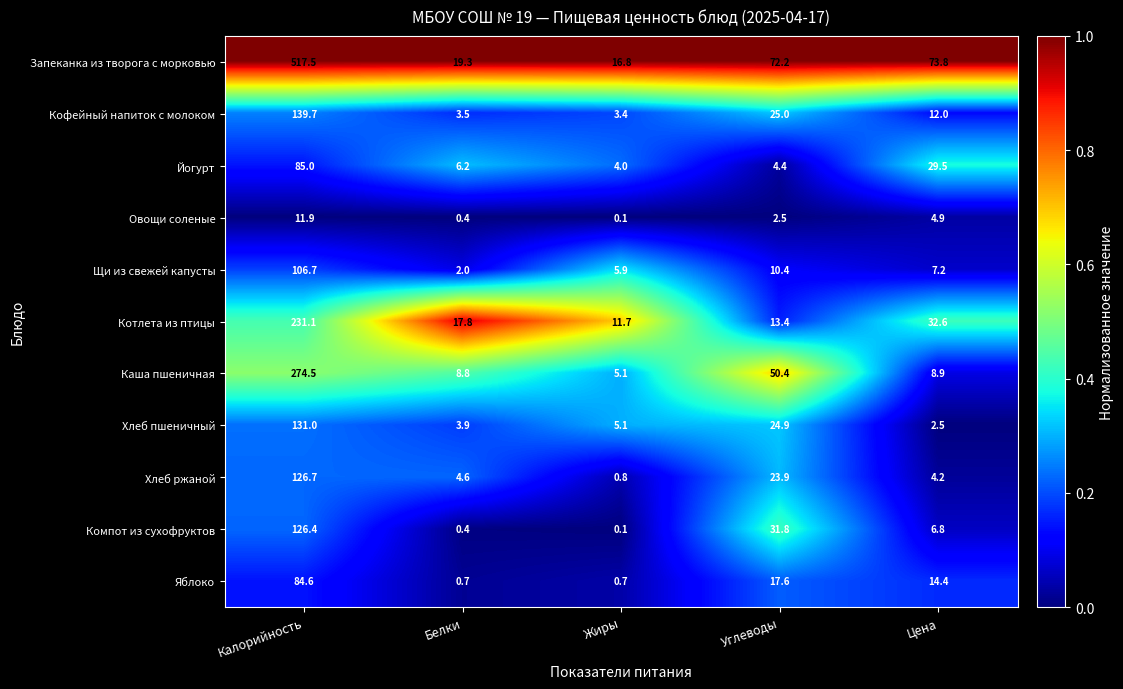

How many values in the Йогурт series are below 6?

2